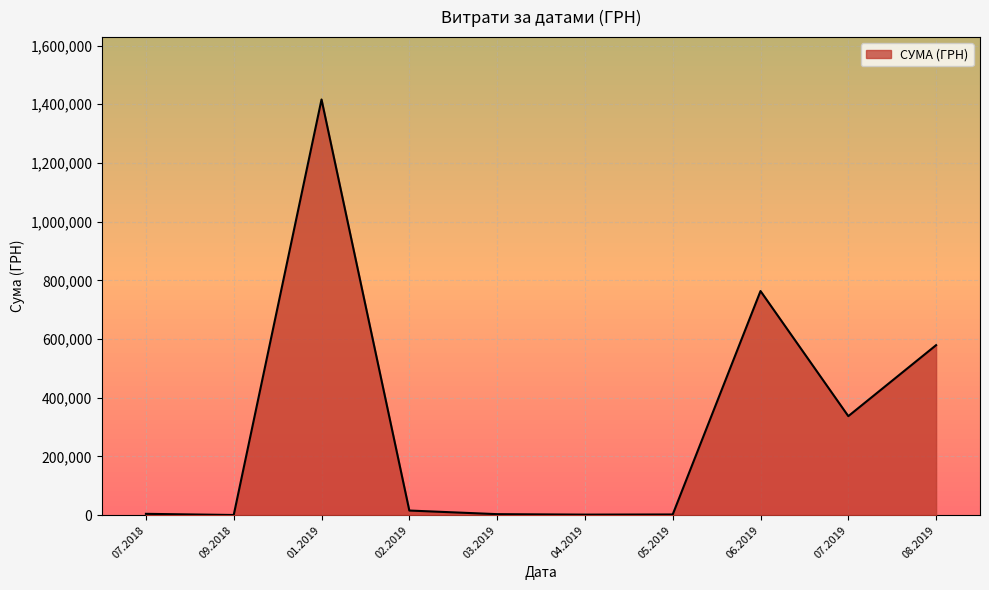

Is it true that the value at 06.2019 is 1153823.7?

False